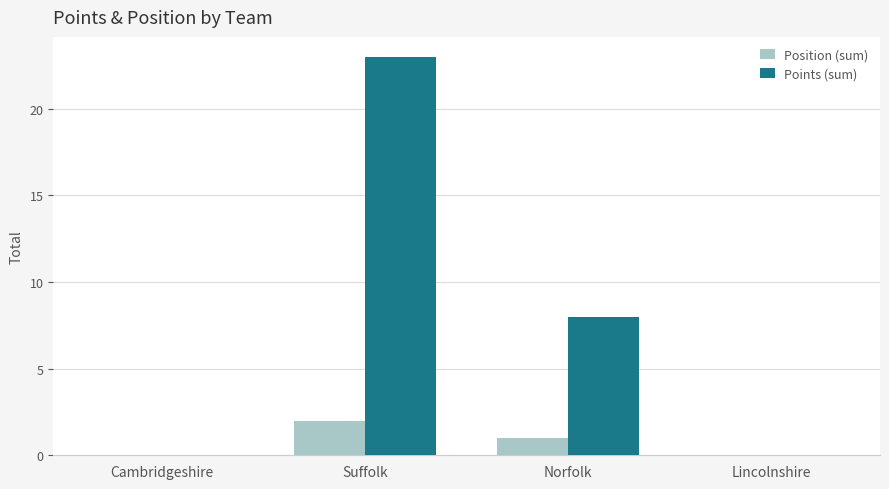

What is the sum of all Position (sum) values?

3